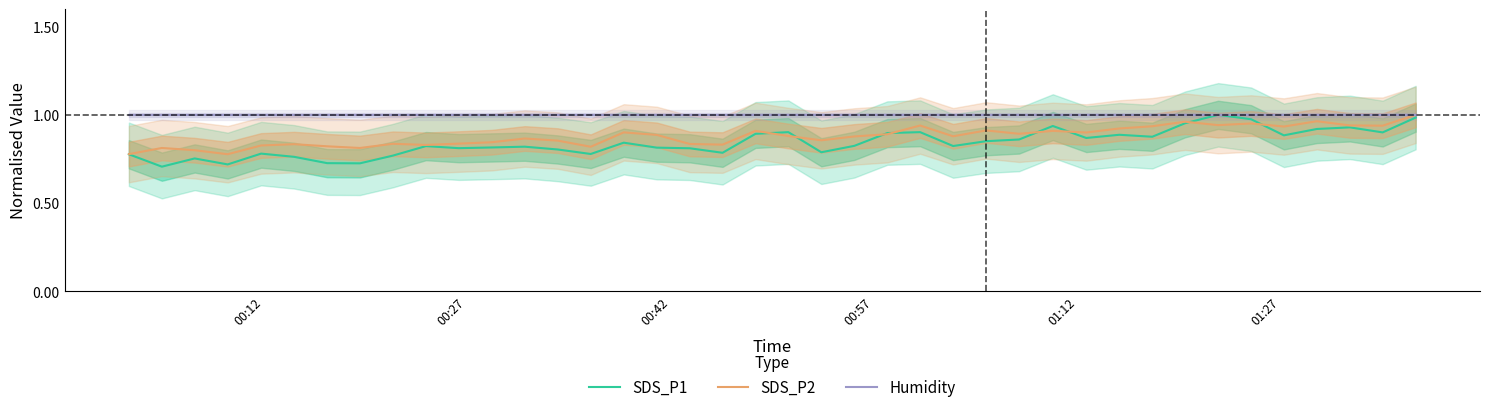

How many categories are shown in the chart?

40